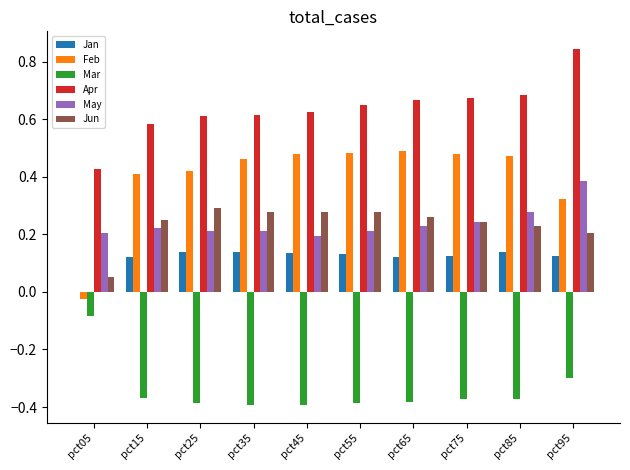

What is the sum of all Jan values?

1.2